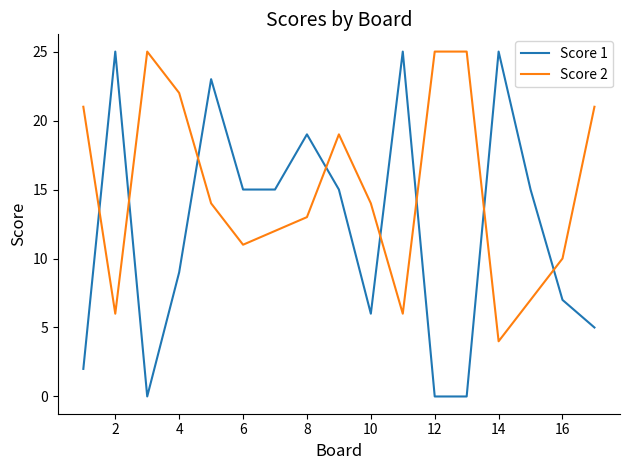

Rank the series by their average value, from lowest to highest.

Score 1, Score 2